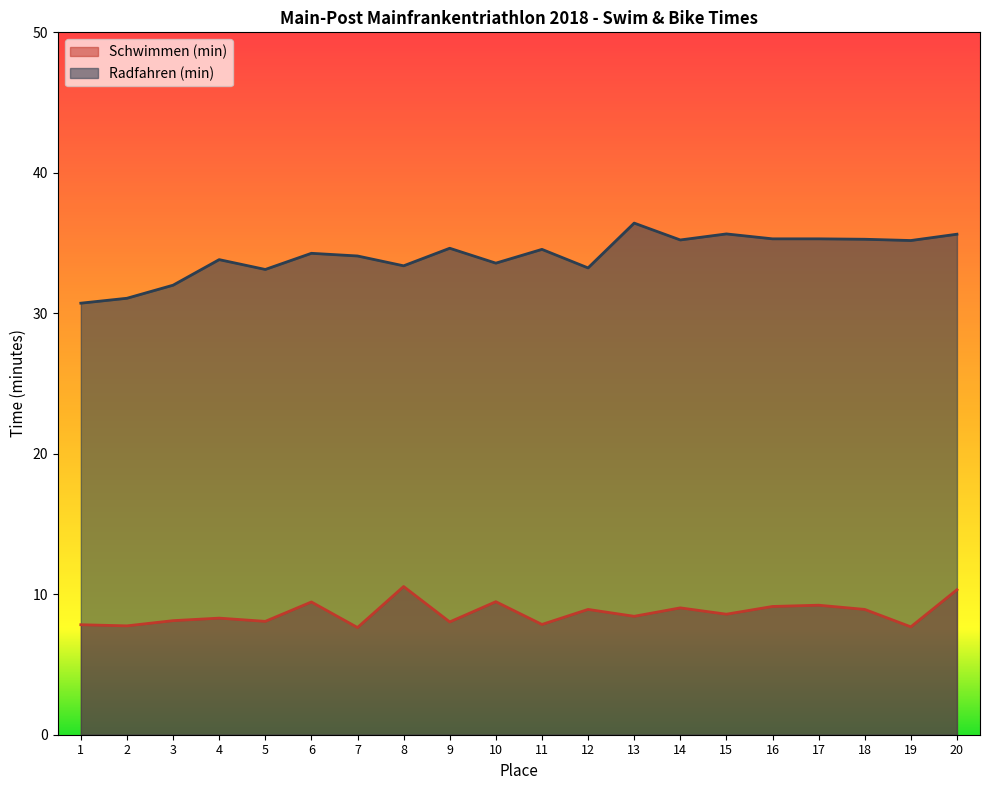

How many interior local valleys does the Schwimmen (min) series have?

8